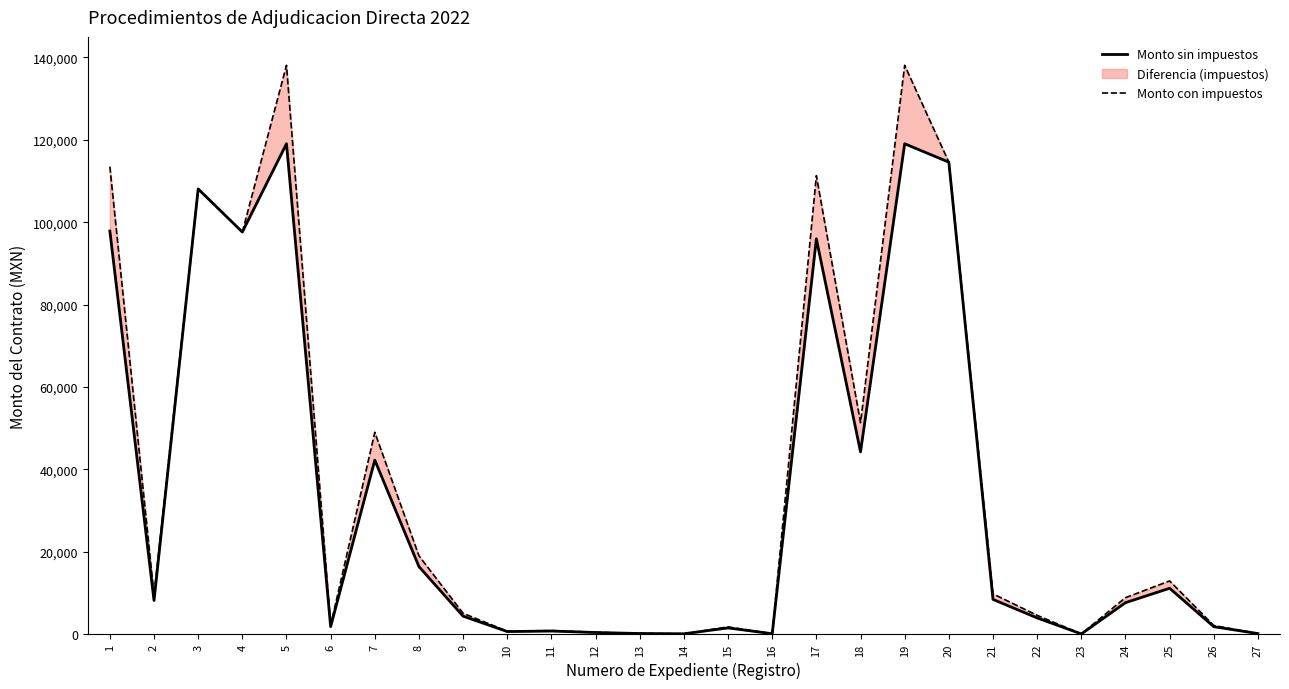

True or false: Monto con impuestos and Monto sin impuestos intersect in this chart.

False